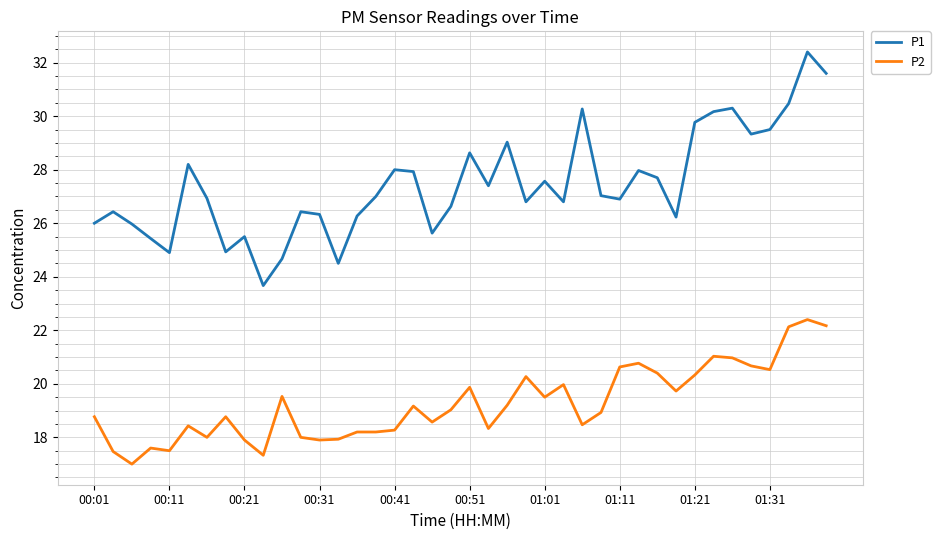

What are all the series names shown in the legend?

P1, P2